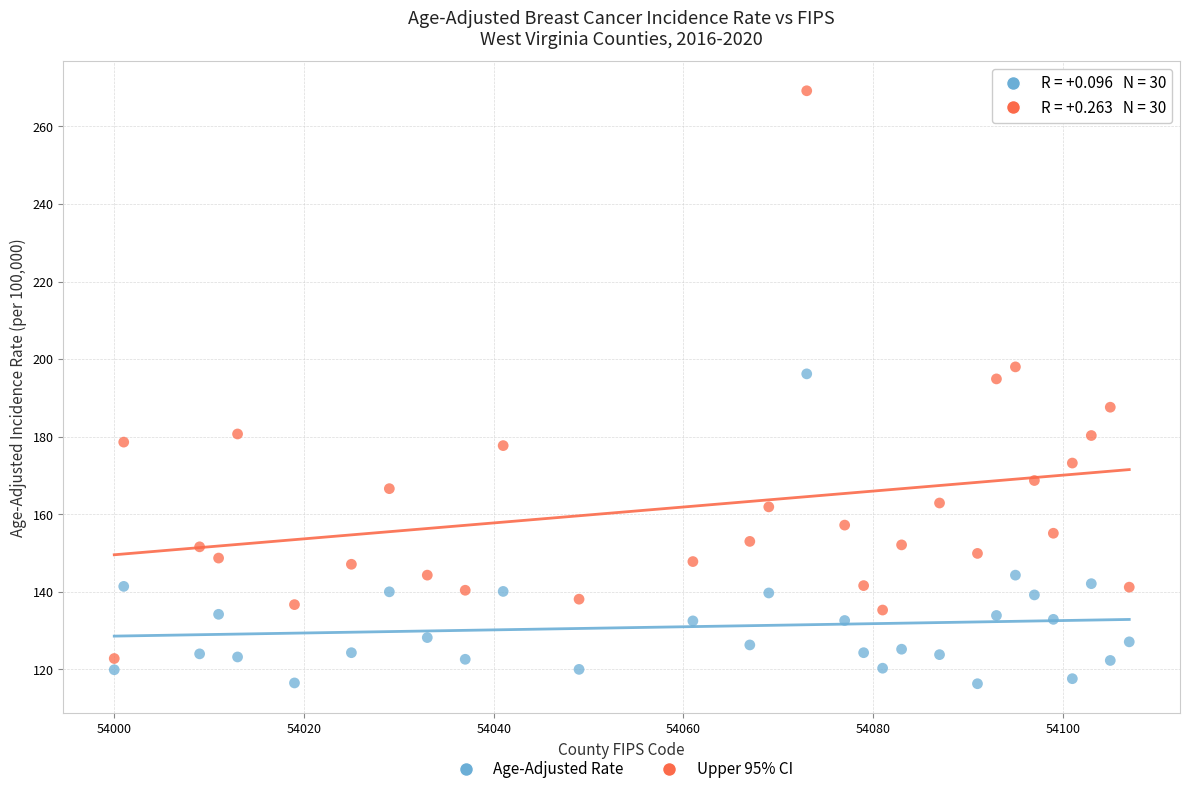

Across all data points, what is the range of Y values (max minus min)?

152.9